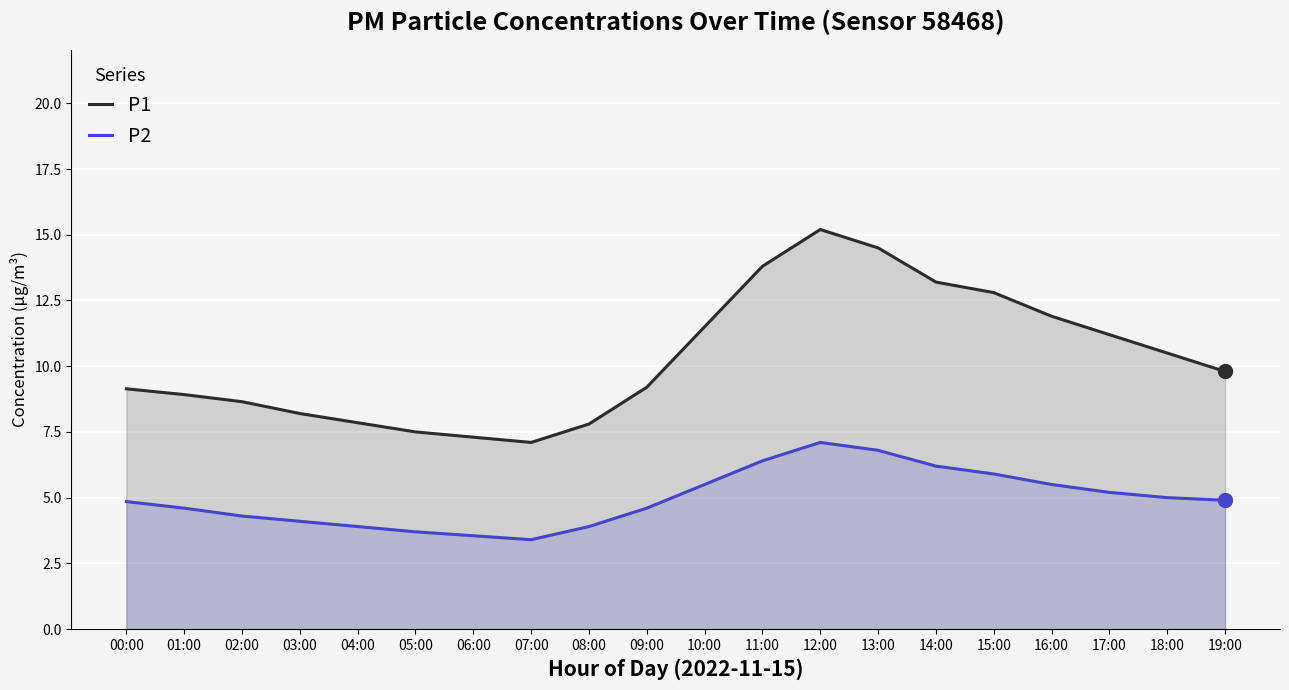

How many lines are shown in the chart?

2